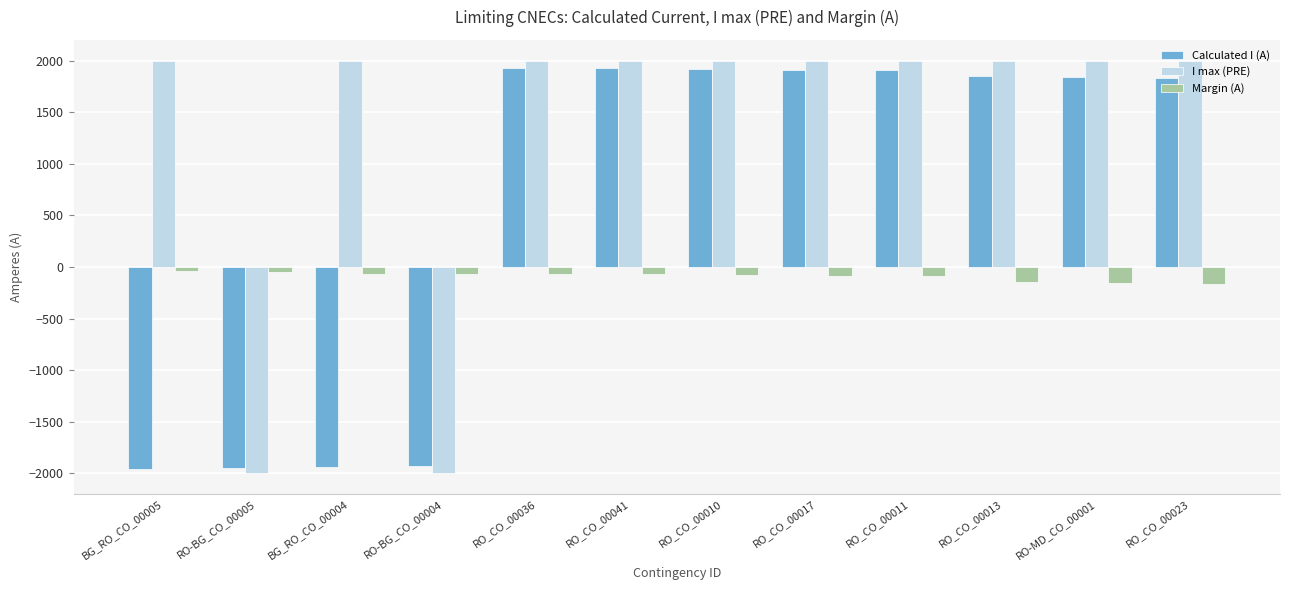

Is the value of Calculated I (A) at RO_CO_00010 greater than the value of I max (PRE) at RO_CO_00010?

No